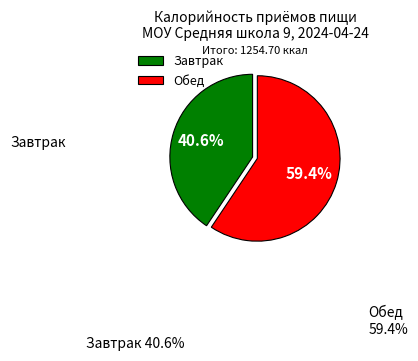

Rank the categories by value from highest to lowest.

Обед, Завтрак